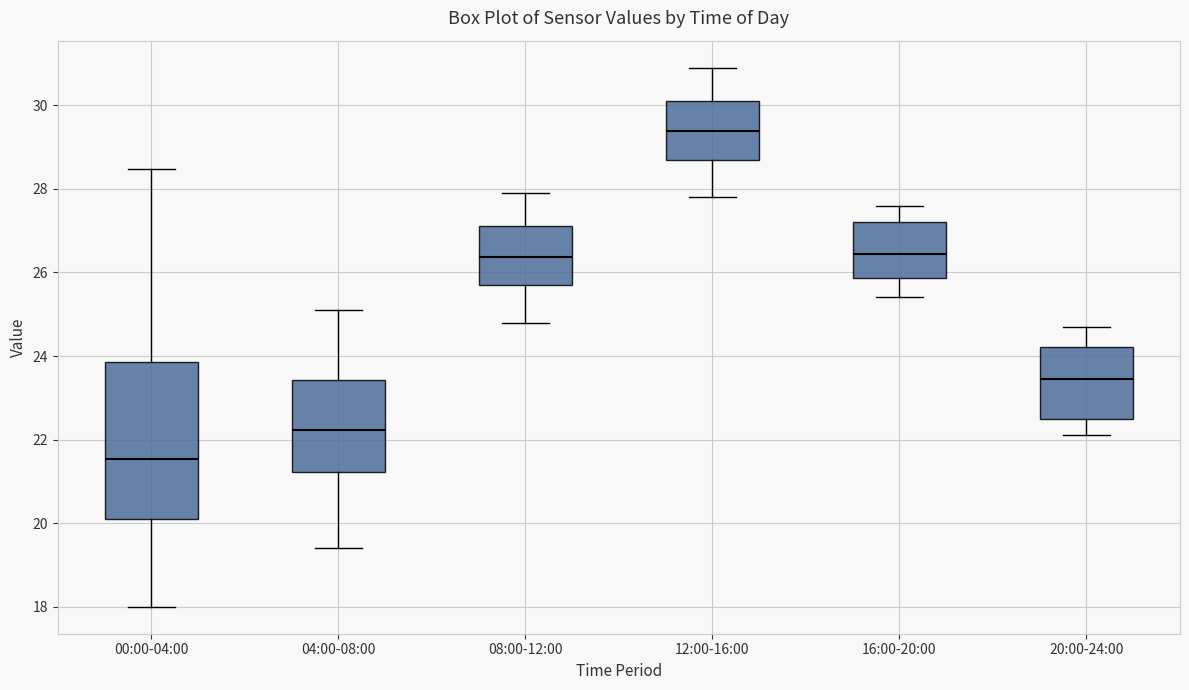

Where does the median line of the box for 00:00-04:00 sit on the y-axis? The values are not printed on the chart, so give them approximately, as read against the axis.

21.6